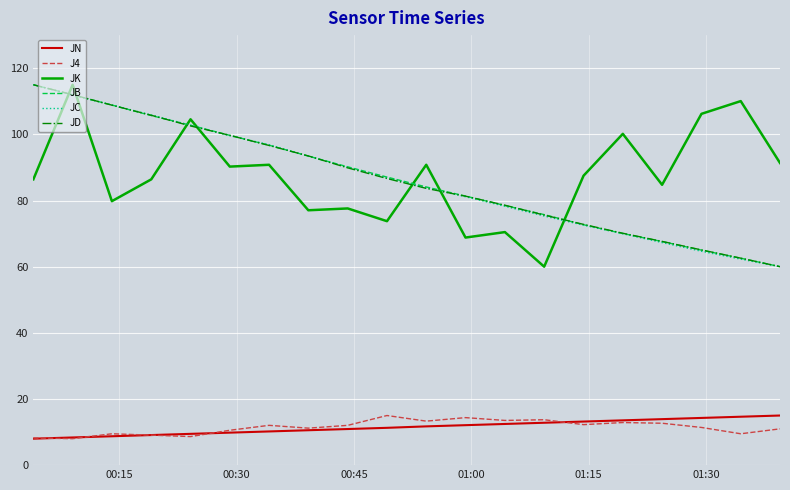

True or false: J4 and JD intersect in this chart.

False